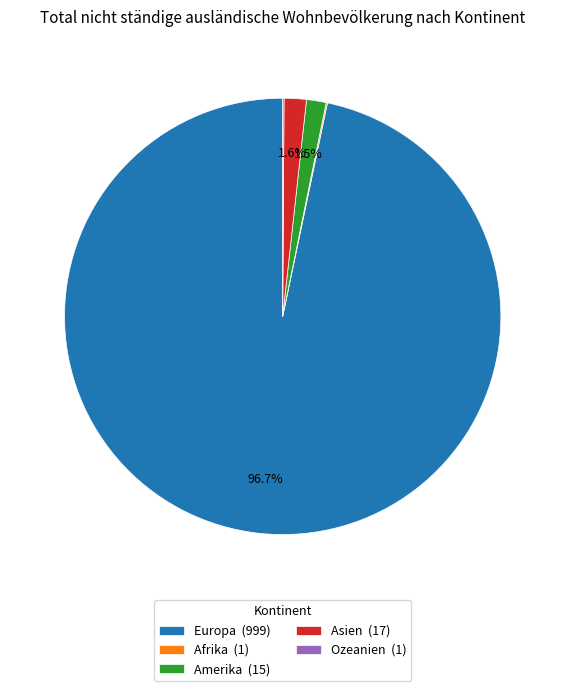

Which slice is the largest?

Europa